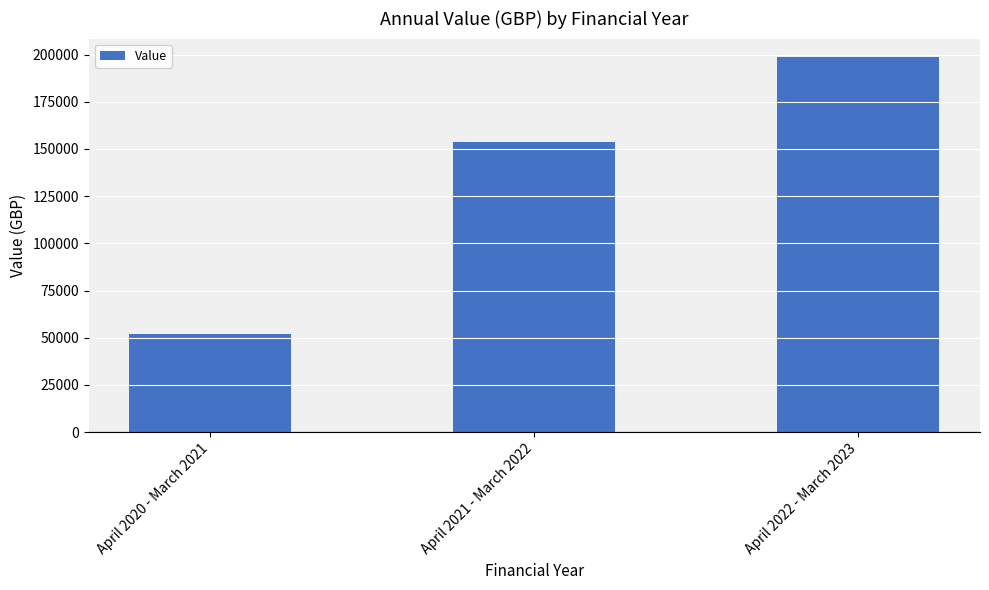

Which has a higher value, April 2021 - March 2022 or April 2020 - March 2021?

April 2021 - March 2022